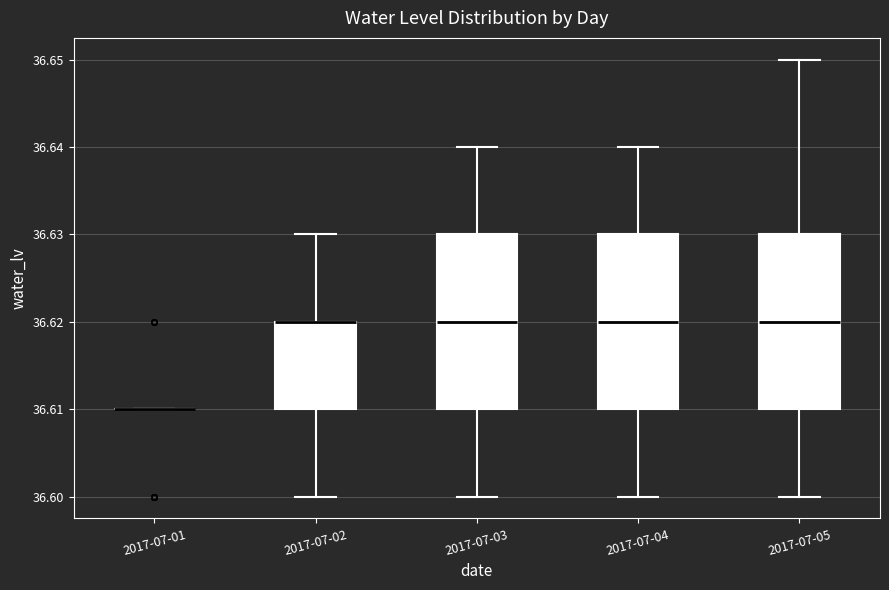

Where does the median line of the box for 2017-07-04 sit on the y-axis? The values are not printed on the chart, so give them approximately, as read against the axis.

36.62